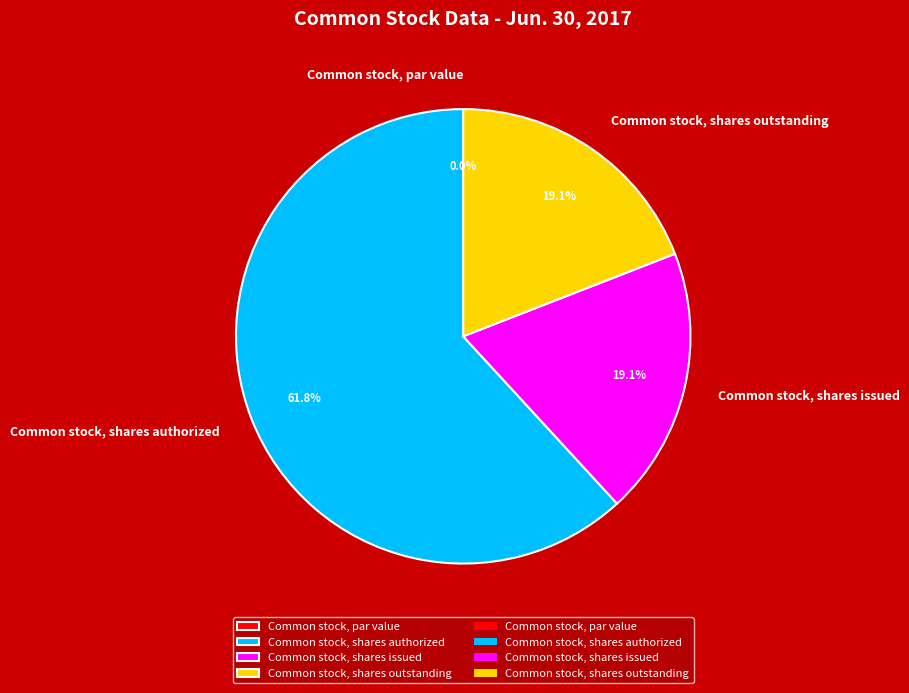

To the nearest percent, what is the combined percentage of Common stock, shares issued and Common stock, shares authorized?

81%